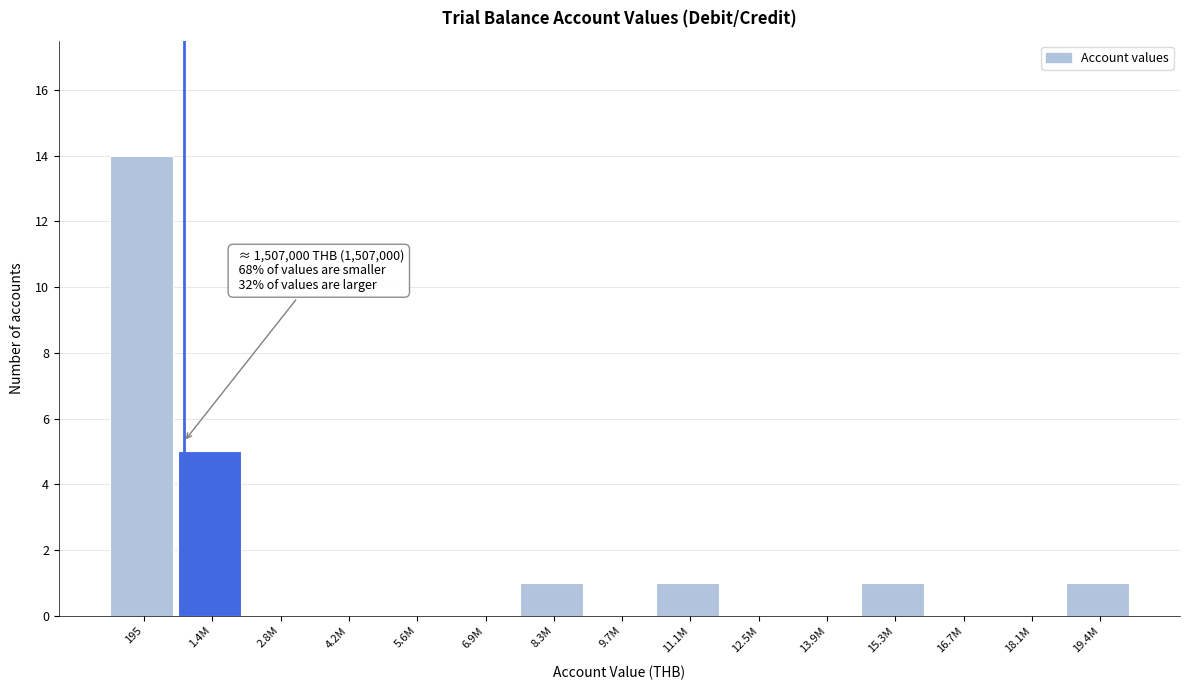

Reading left to right, extract all data points from this chart.

195=14	1.4M=5	2.8M=0	4.2M=0	5.6M=0	6.9M=0	8.3M=1	9.7M=0	11.1M=1	12.5M=0	13.9M=0	15.3M=1	16.7M=0	18.1M=0	19.4M=1